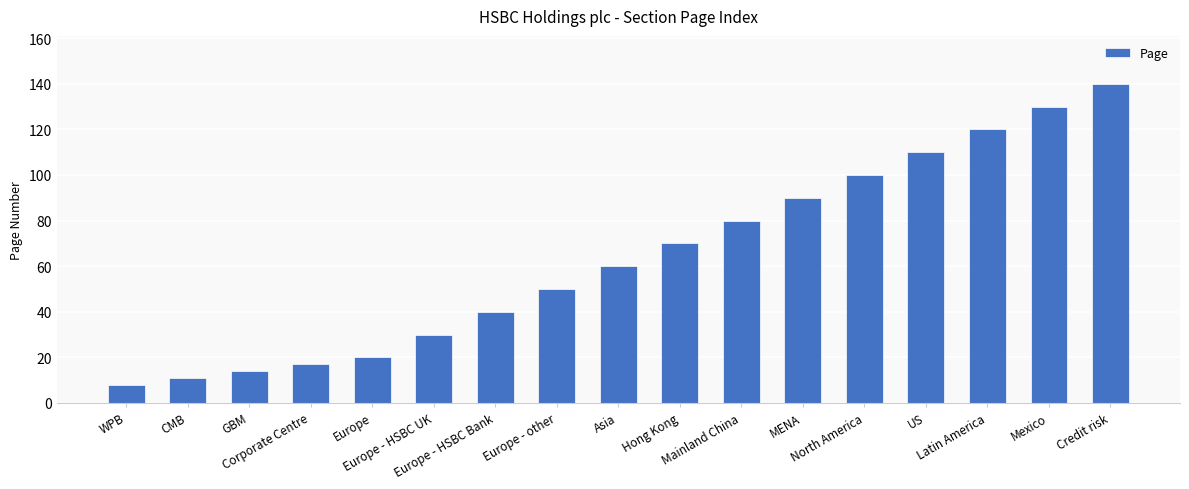

Which category has the highest value across all series?

Credit risk